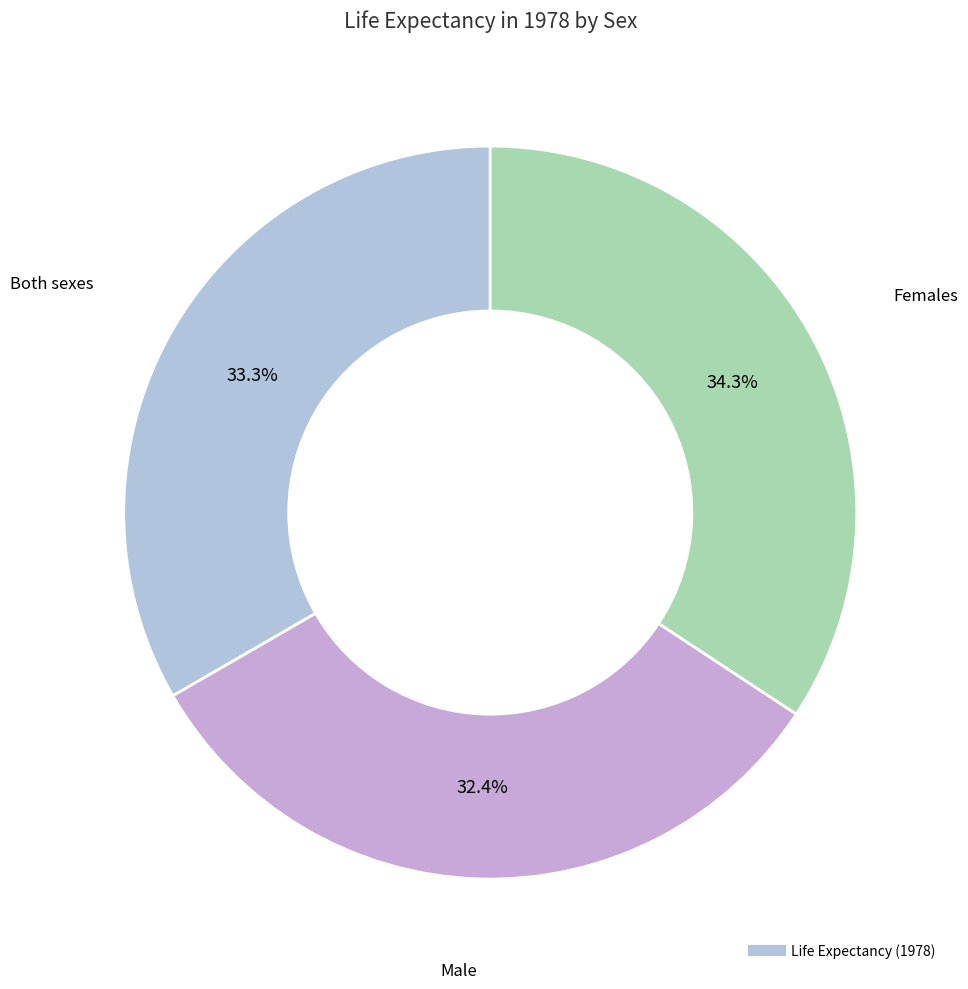

What is the largest slice in the pie chart?

Females